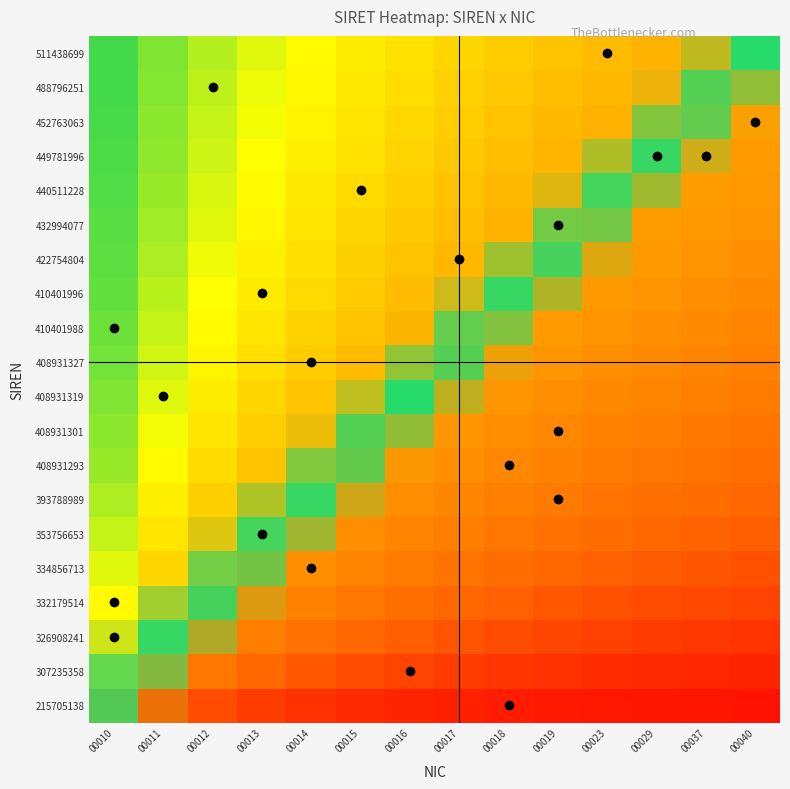

Count the number of data series in this chart.

20